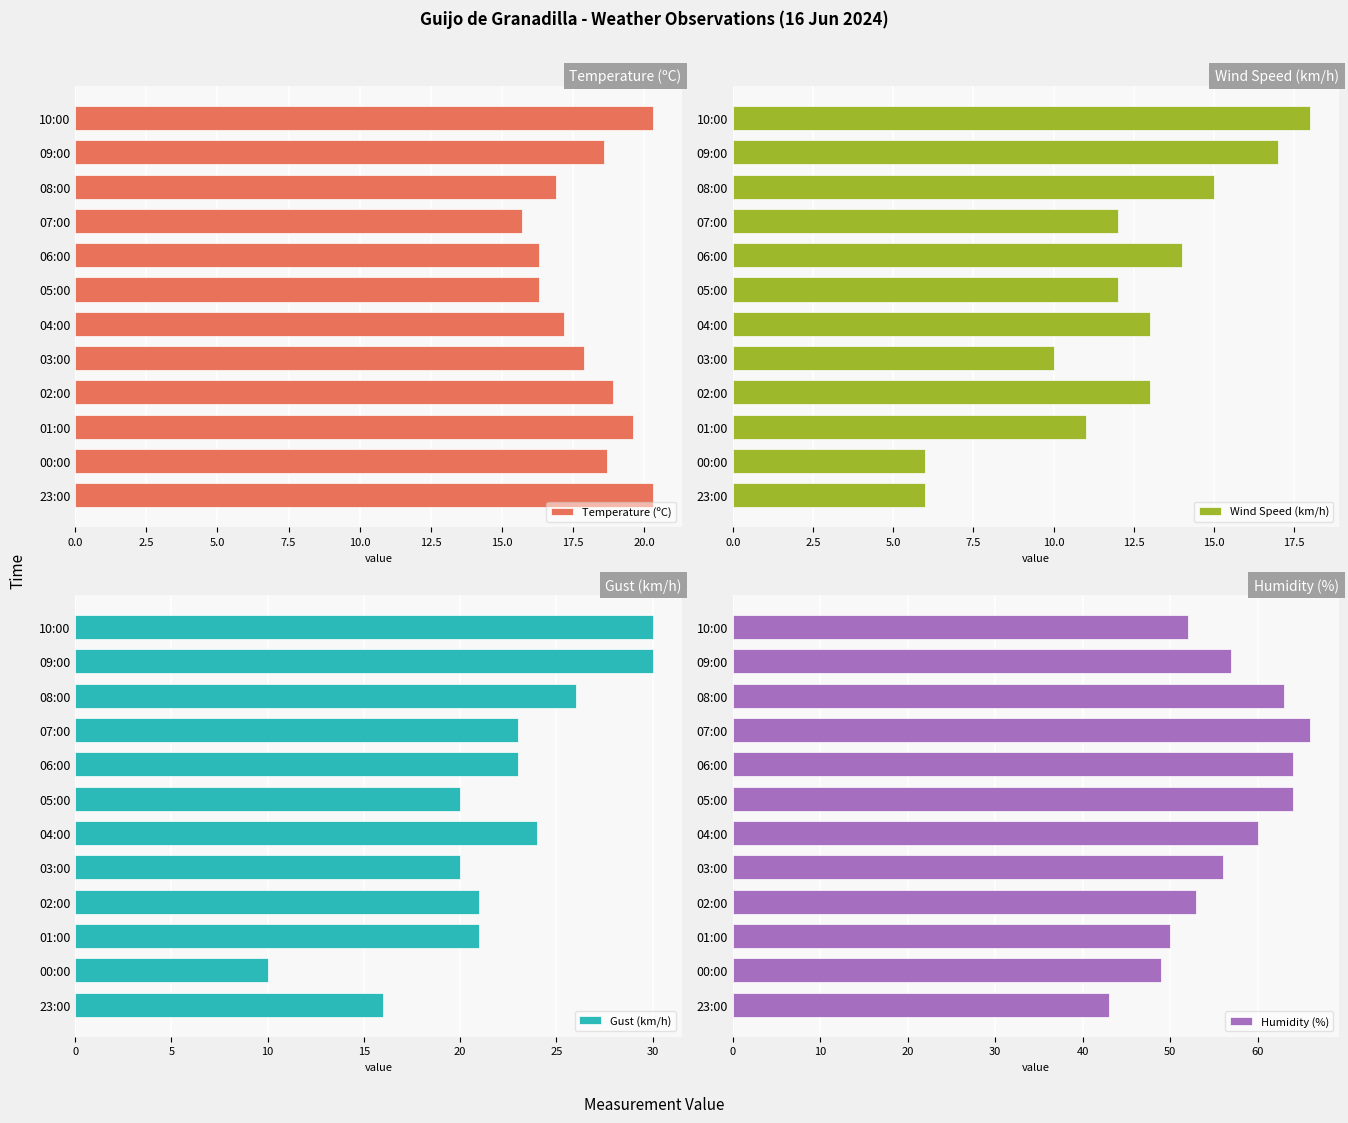

Is it true that Gust (km/h) equals 40.6 at 7.5?

False